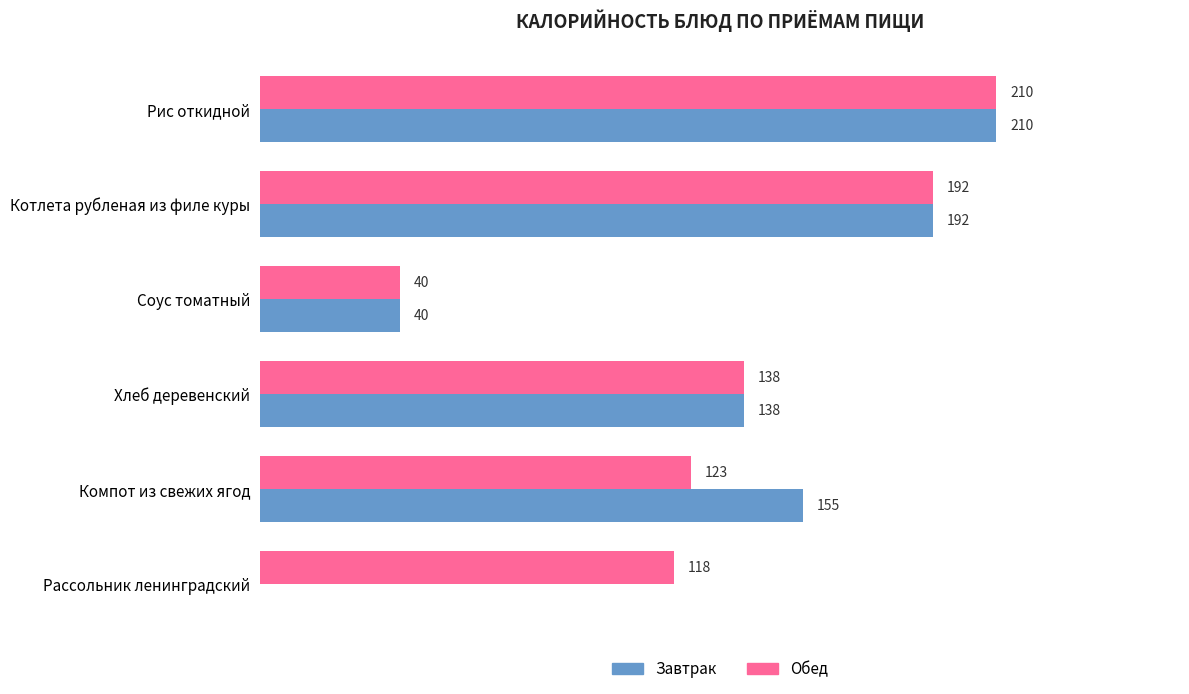

Is the value of Завтрак at Компот из свежих ягод greater than the value of Обед at Рассольник ленинградский?

Yes